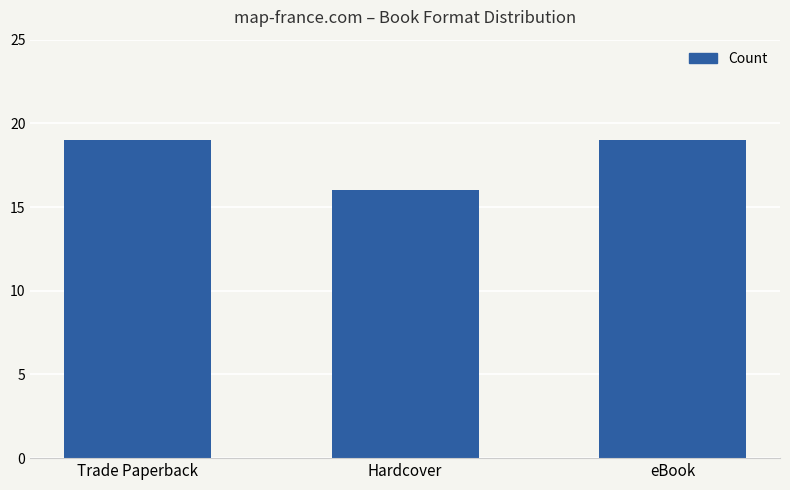

Reading left to right, list all the values displayed in this chart.

19	16	19